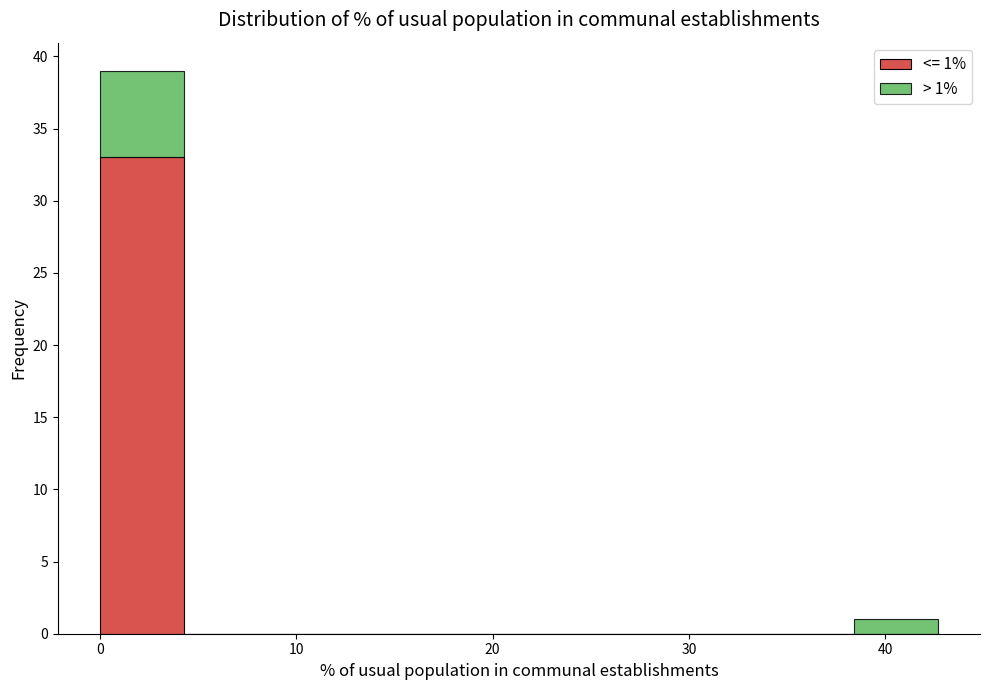

Which range on the x-axis has the tallest stacked bar (by total height)?

0 to 4